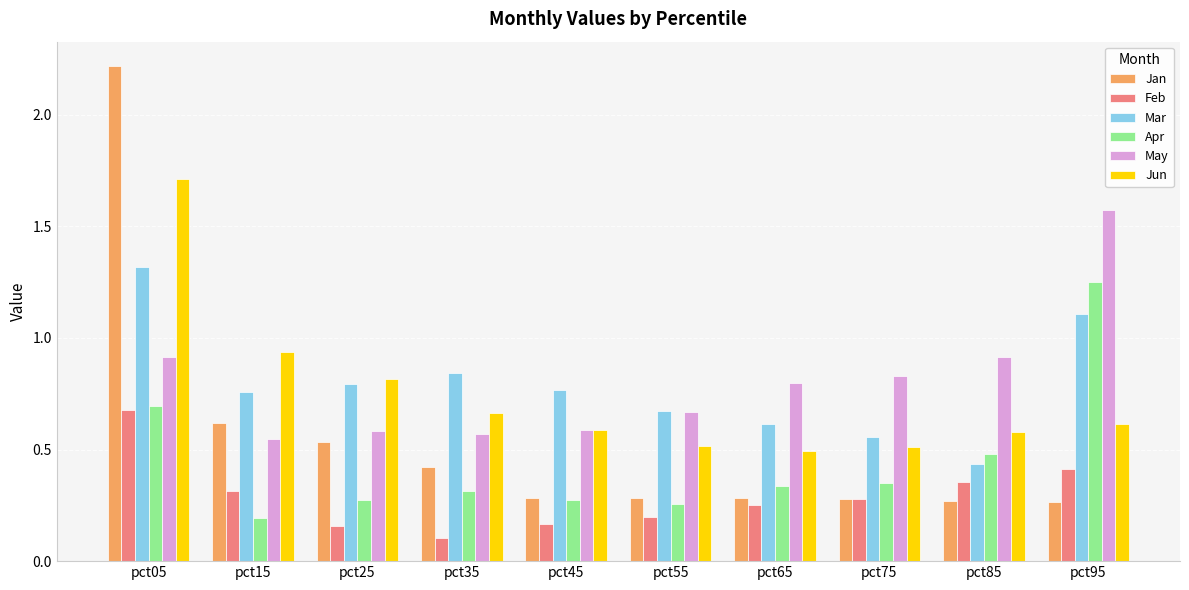

The value of Jun at pct75 is 0.8. True or false?

False